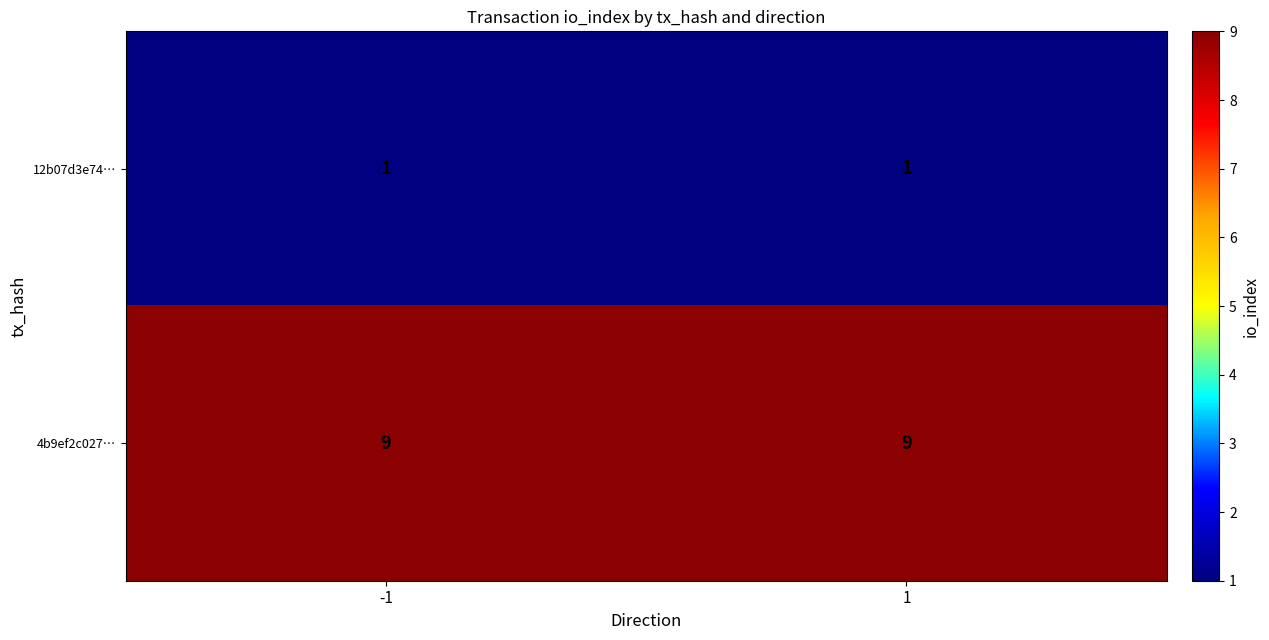

What is the average value of the 4b9ef2c027… series?

9